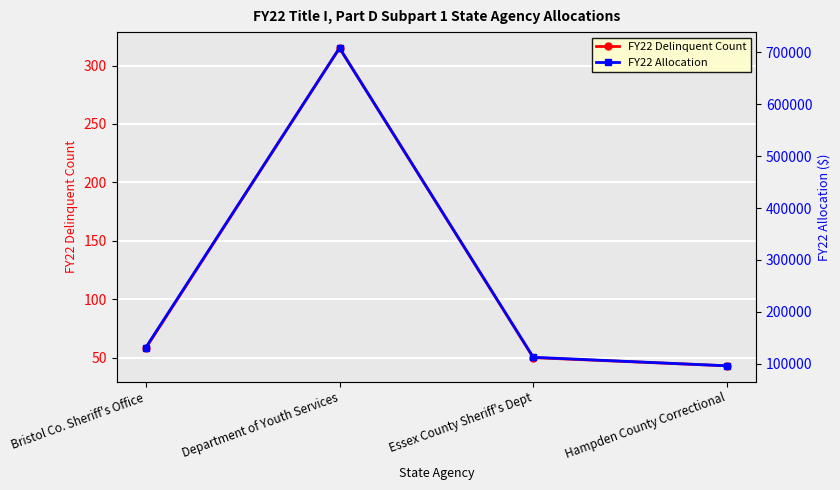

What is the average value of the FY22 Allocation series?

262037